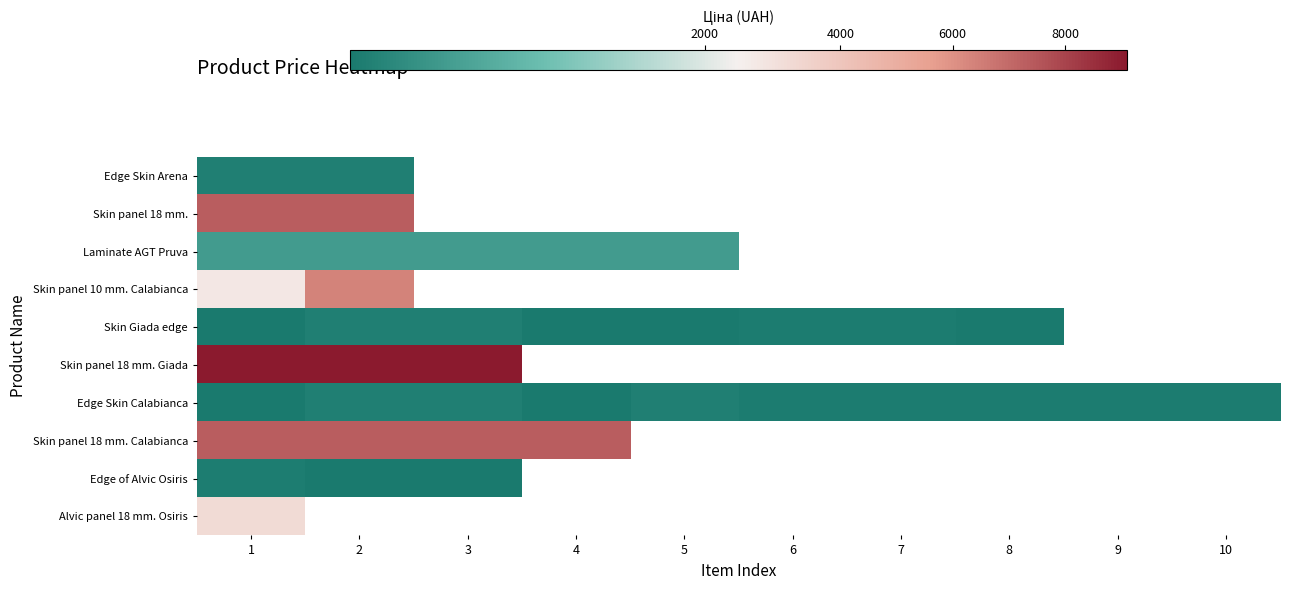

How many values in Alvic panel 18 mm. Osiris are above zero?

1